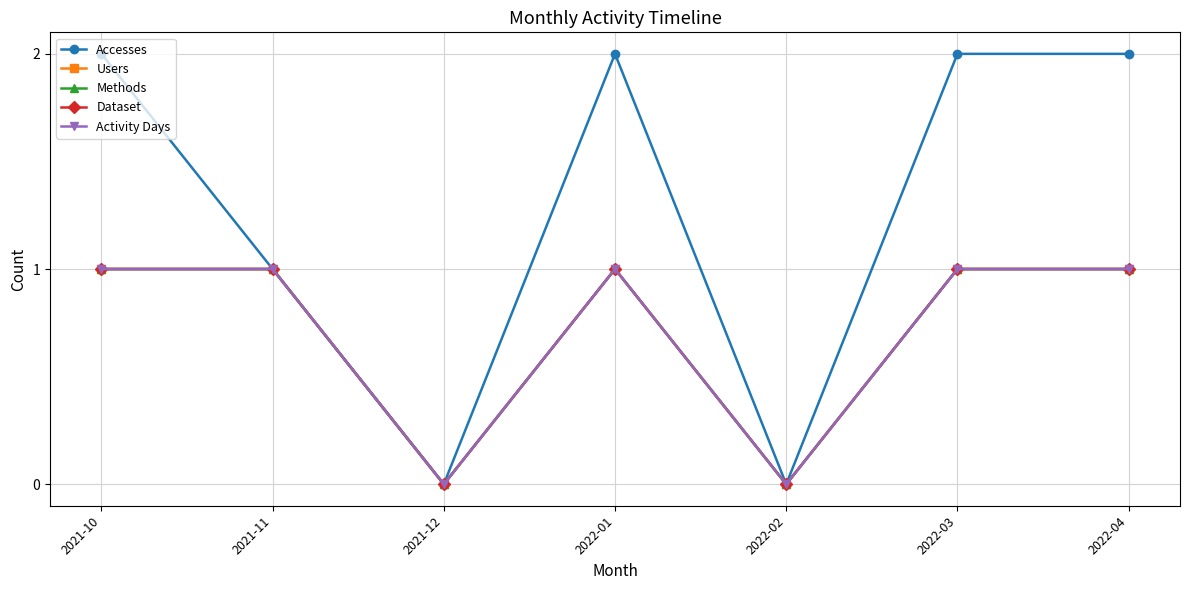

Is this an area chart (filled region under the line)?

No